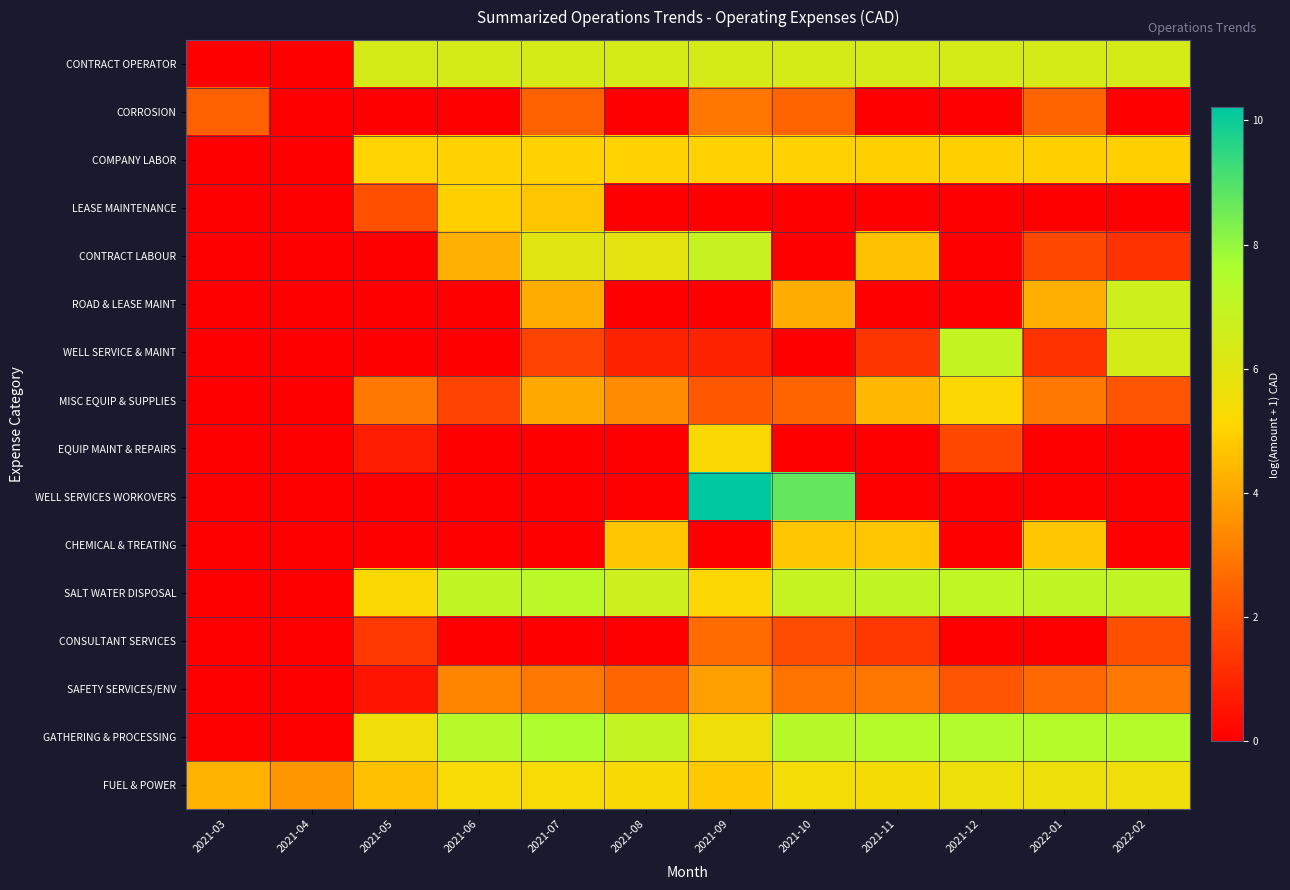

At how many categories does at least one series exceed 0?

12